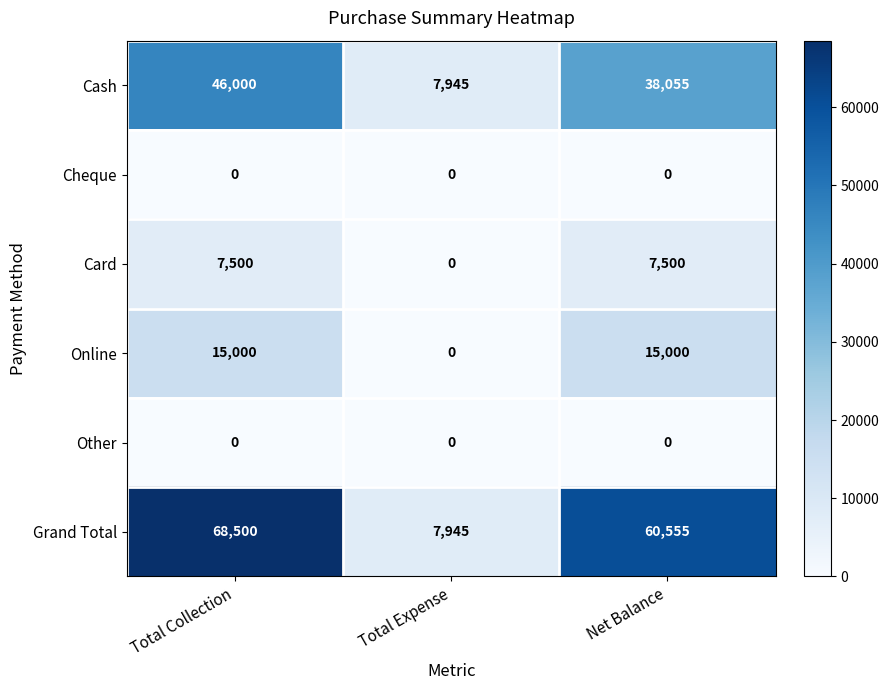

How many data points does each series have?

3